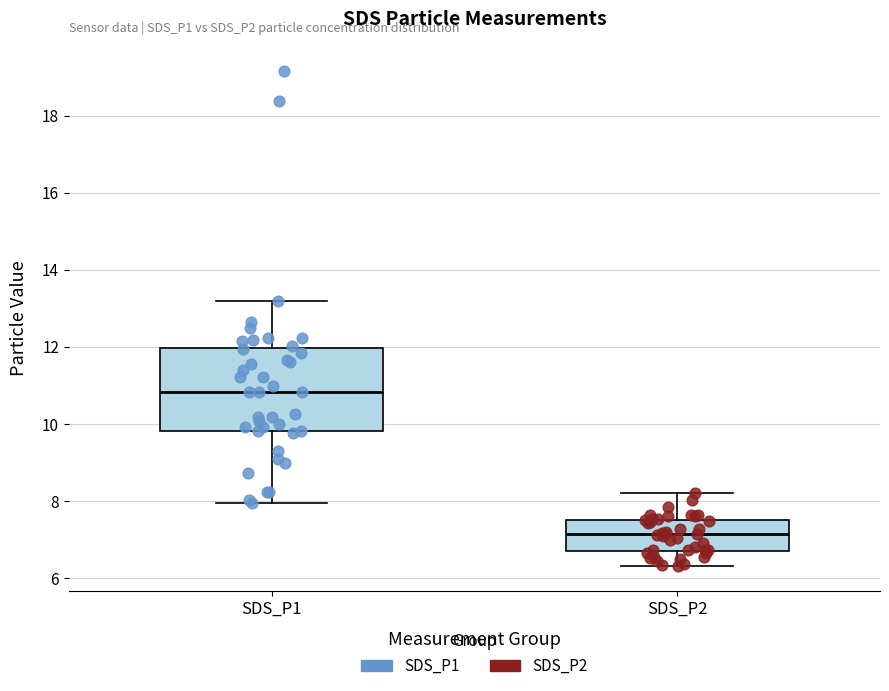

Where is the lower edge of the box for SDS_P1 on the y-axis? The values are not printed on the chart, so give them approximately, as read against the axis.

9.8